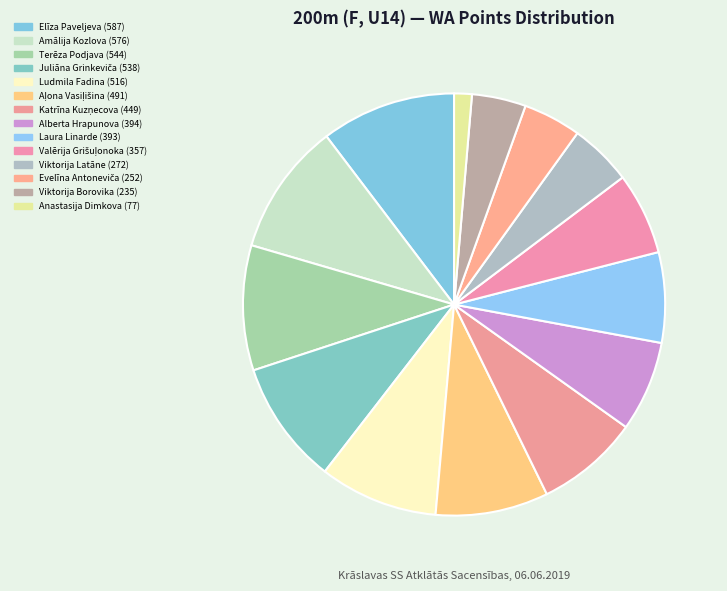

What percentage do Anastasija Dimkova and Terēza Podjava together represent?

10.9%